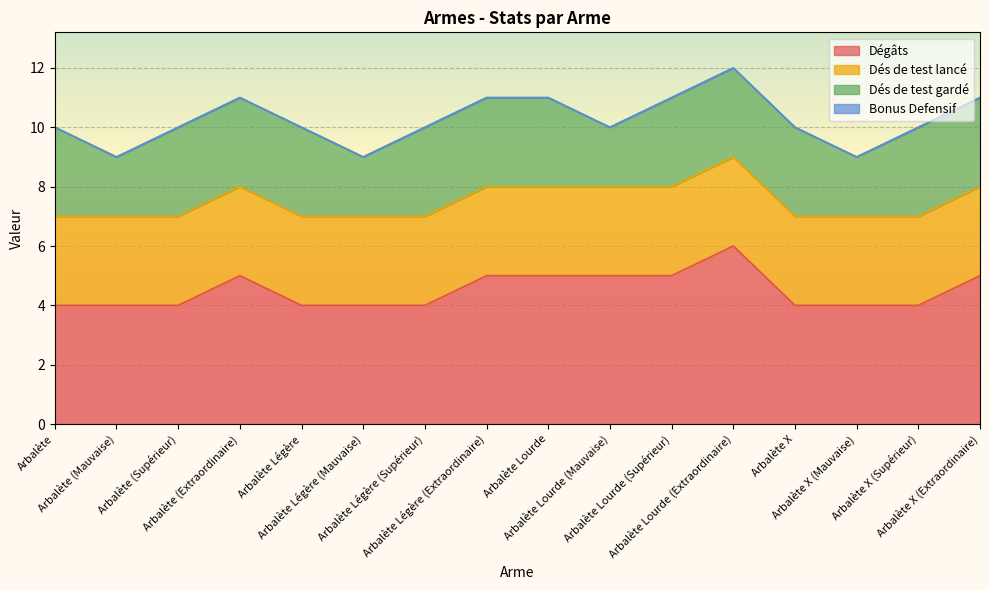

What is the total value across all series at Arbalète Légère (Mauvaise)?

9